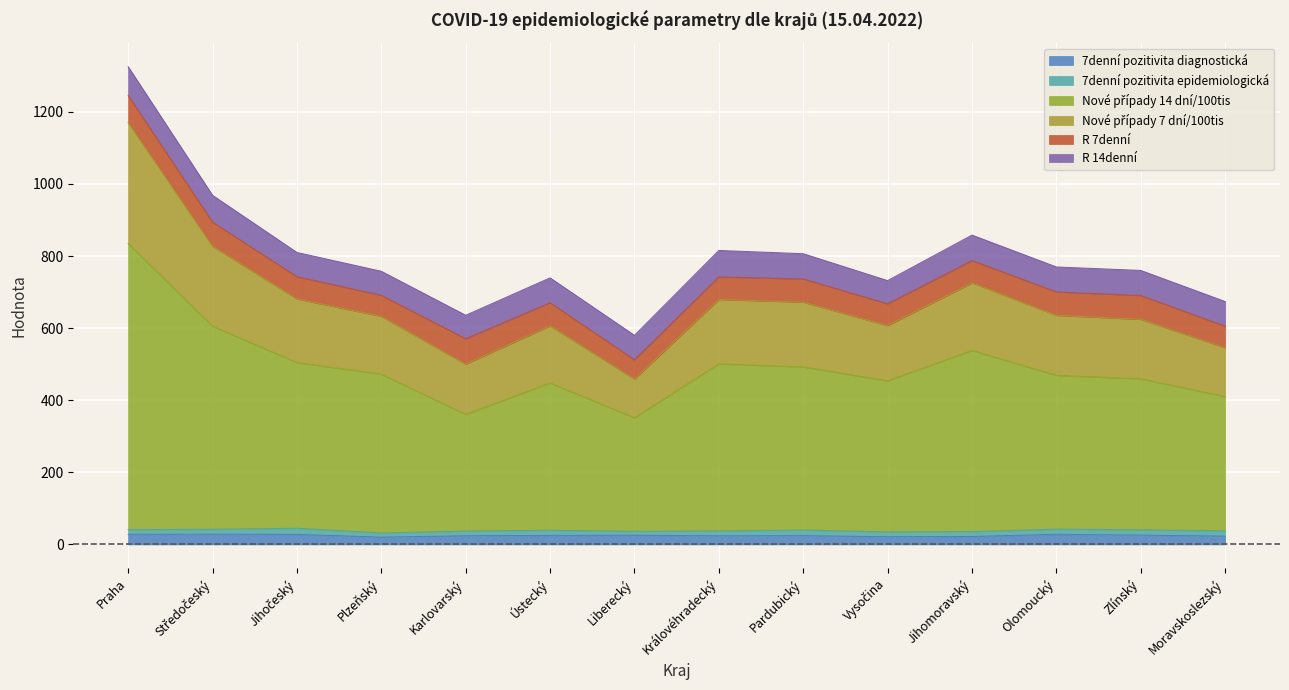

At which category is the sum across all series the highest?

Praha